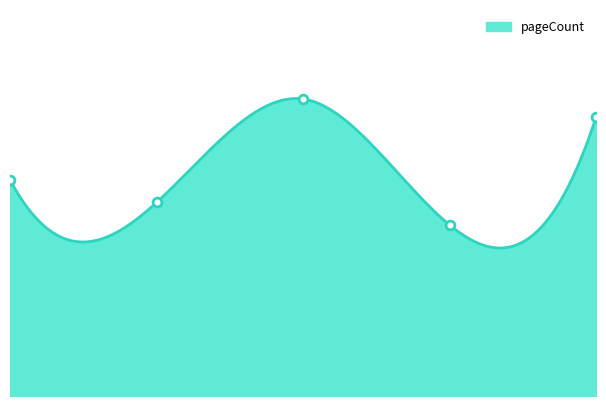

What is the ratio of the value at 3.0 to the value at 4.0?

0.6